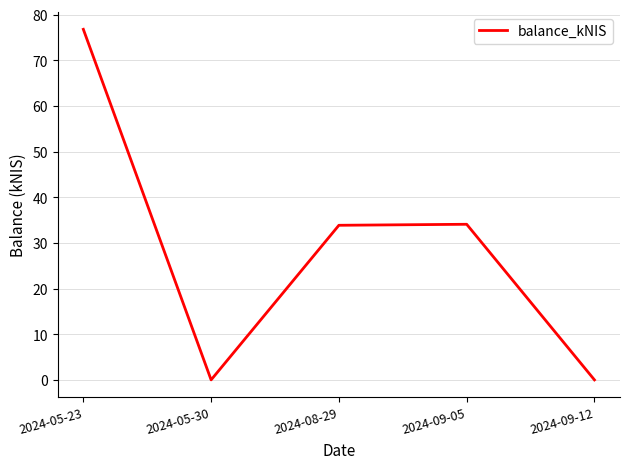

What position from the right is 2024-05-23?

5